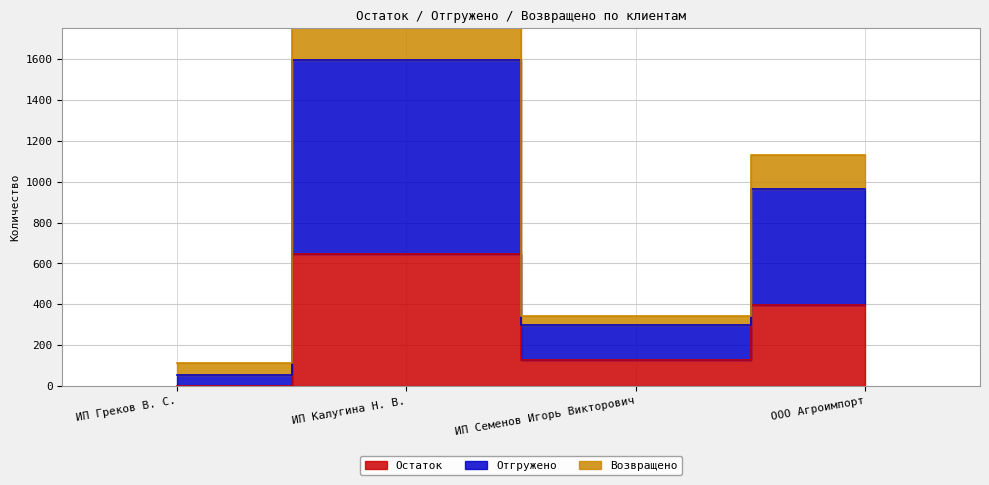

At how many categories does at least one series exceed 1691?

1